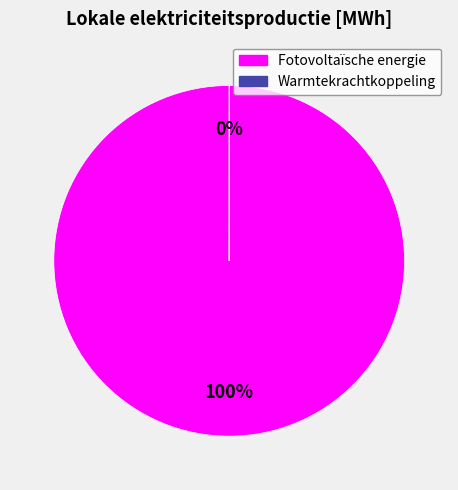

What percentage is the Fotovoltaïsche energie slice, to the nearest percent?

100%